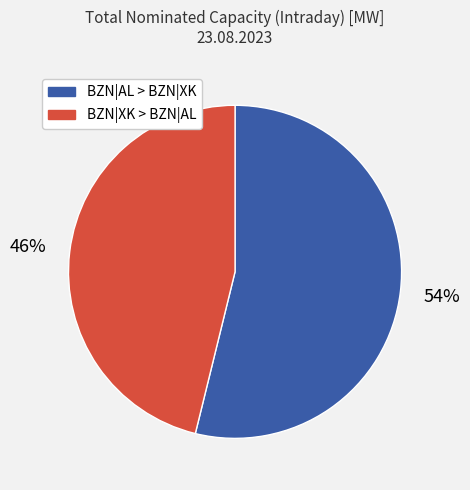

Count the number of slices in the pie.

2